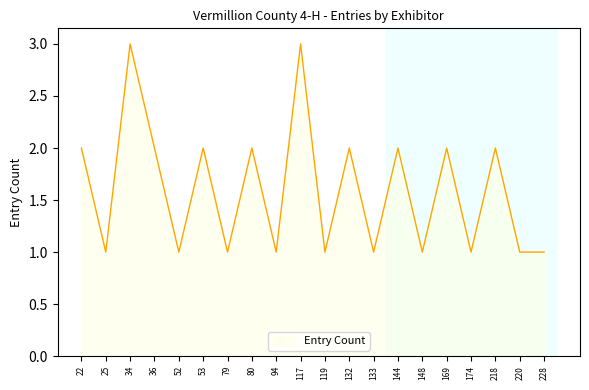

What is the maximum value shown in the chart?

3